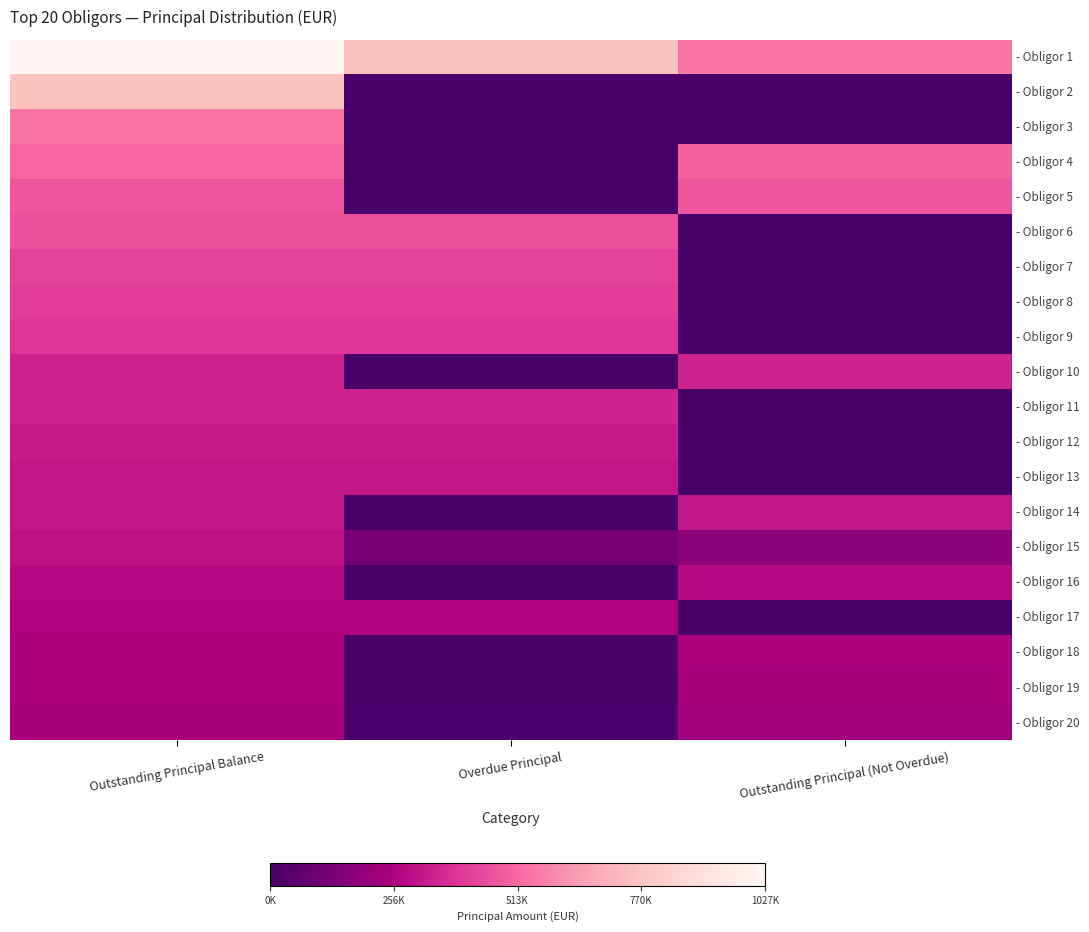

Reading left to right, extract all data points from this chart.

- Obligor 1: Outstanding Principal Balance=1027977.0	Overdue Principal=768807.6	Outstanding Principal (Not Overdue)=542495.2
- Obligor 2: Outstanding Principal Balance=768807.6	Overdue Principal=0.0	Outstanding Principal (Not Overdue)=0.0
- Obligor 3: Outstanding Principal Balance=542495.2	Overdue Principal=0.0	Outstanding Principal (Not Overdue)=0.0
- Obligor 4: Outstanding Principal Balance=507661.6	Overdue Principal=3130.1	Outstanding Principal (Not Overdue)=504531.5
- Obligor 5: Outstanding Principal Balance=467804.7	Overdue Principal=0.0	Outstanding Principal (Not Overdue)=467804.7
- Obligor 6: Outstanding Principal Balance=457284.1	Overdue Principal=457284.1	Outstanding Principal (Not Overdue)=0.0
- Obligor 7: Outstanding Principal Balance=421633.4	Overdue Principal=421633.4	Outstanding Principal (Not Overdue)=0.0
- Obligor 8: Outstanding Principal Balance=406027.4	Overdue Principal=406027.4	Outstanding Principal (Not Overdue)=0.0
- Obligor 9: Outstanding Principal Balance=388686.0	Overdue Principal=388686.0	Outstanding Principal (Not Overdue)=0.0
- Obligor 10: Outstanding Principal Balance=342656.3	Overdue Principal=0.0	Outstanding Principal (Not Overdue)=342656.3
- Obligor 11: Outstanding Principal Balance=342078.6	Overdue Principal=342078.6	Outstanding Principal (Not Overdue)=0.0
- Obligor 12: Outstanding Principal Balance=323416.6	Overdue Principal=323416.6	Outstanding Principal (Not Overdue)=0.0
- Obligor 13: Outstanding Principal Balance=316873.5	Overdue Principal=316873.5	Outstanding Principal (Not Overdue)=0.0
- Obligor 14: Outstanding Principal Balance=315734.9	Overdue Principal=0.0	Outstanding Principal (Not Overdue)=315734.9
- Obligor 15: Outstanding Principal Balance=300037.5	Overdue Principal=121675.0	Outstanding Principal (Not Overdue)=178362.6
- Obligor 16: Outstanding Principal Balance=278908.9	Overdue Principal=0.0	Outstanding Principal (Not Overdue)=278908.9
- Obligor 17: Outstanding Principal Balance=265000.0	Overdue Principal=265000.0	Outstanding Principal (Not Overdue)=0.0
- Obligor 18: Outstanding Principal Balance=253678.1	Overdue Principal=0.0	Outstanding Principal (Not Overdue)=253678.1
- Obligor 19: Outstanding Principal Balance=250787.5	Overdue Principal=2235.8	Outstanding Principal (Not Overdue)=248551.7
- Obligor 20: Outstanding Principal Balance=242821.2	Overdue Principal=13993.4	Outstanding Principal (Not Overdue)=228827.9